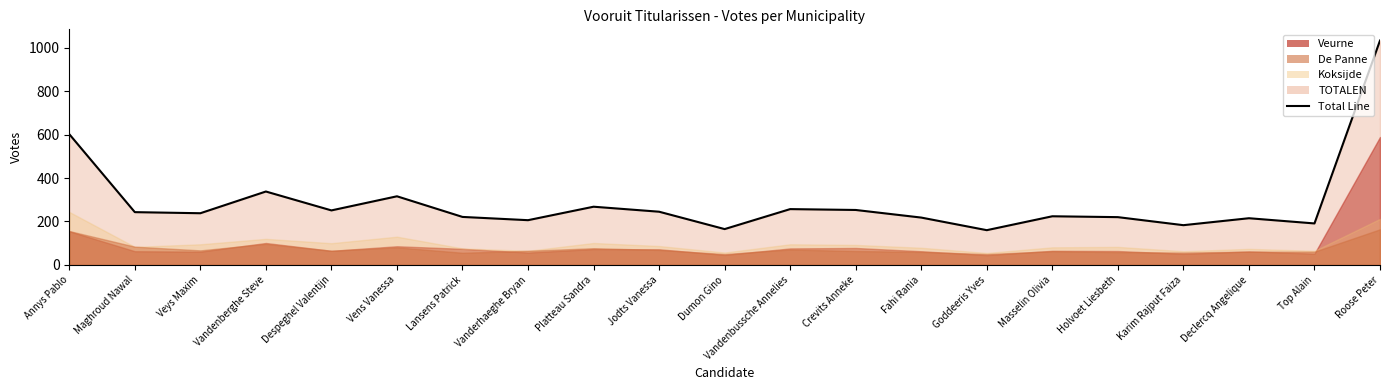

Which label corresponds to the smallest value in the chart?

Goddeeris Yves